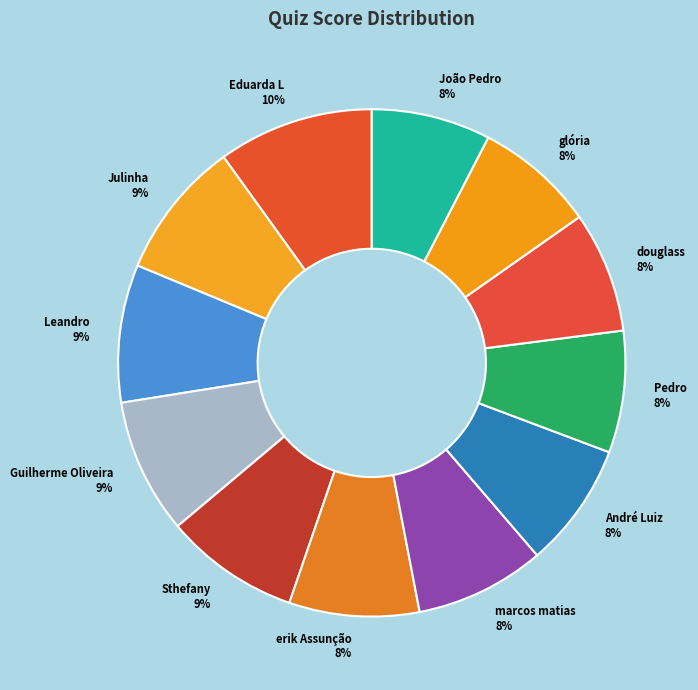

Is there any slice that represents more than half of the pie?

No